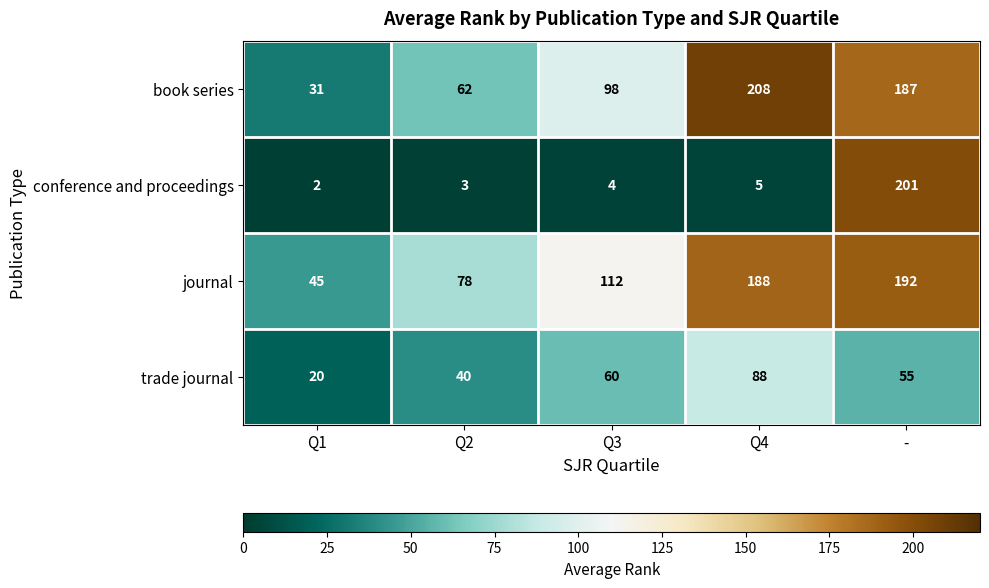

What is the approximate value of book series at Q4?

208